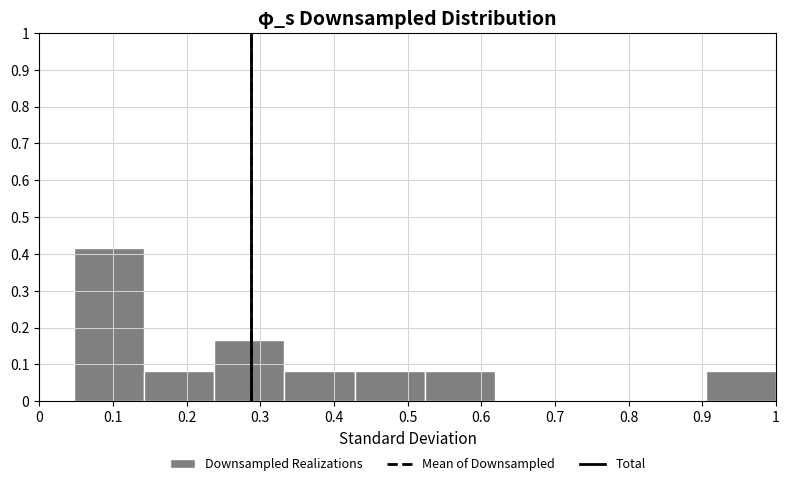

Over which range of the x-axis is the bar tallest?

0.05 to 0.14